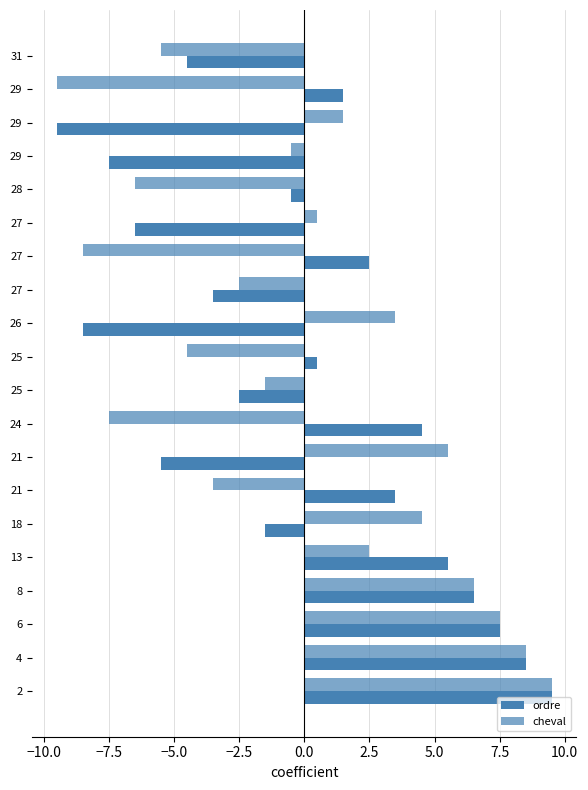

How many positive values does the ordre series have?

10